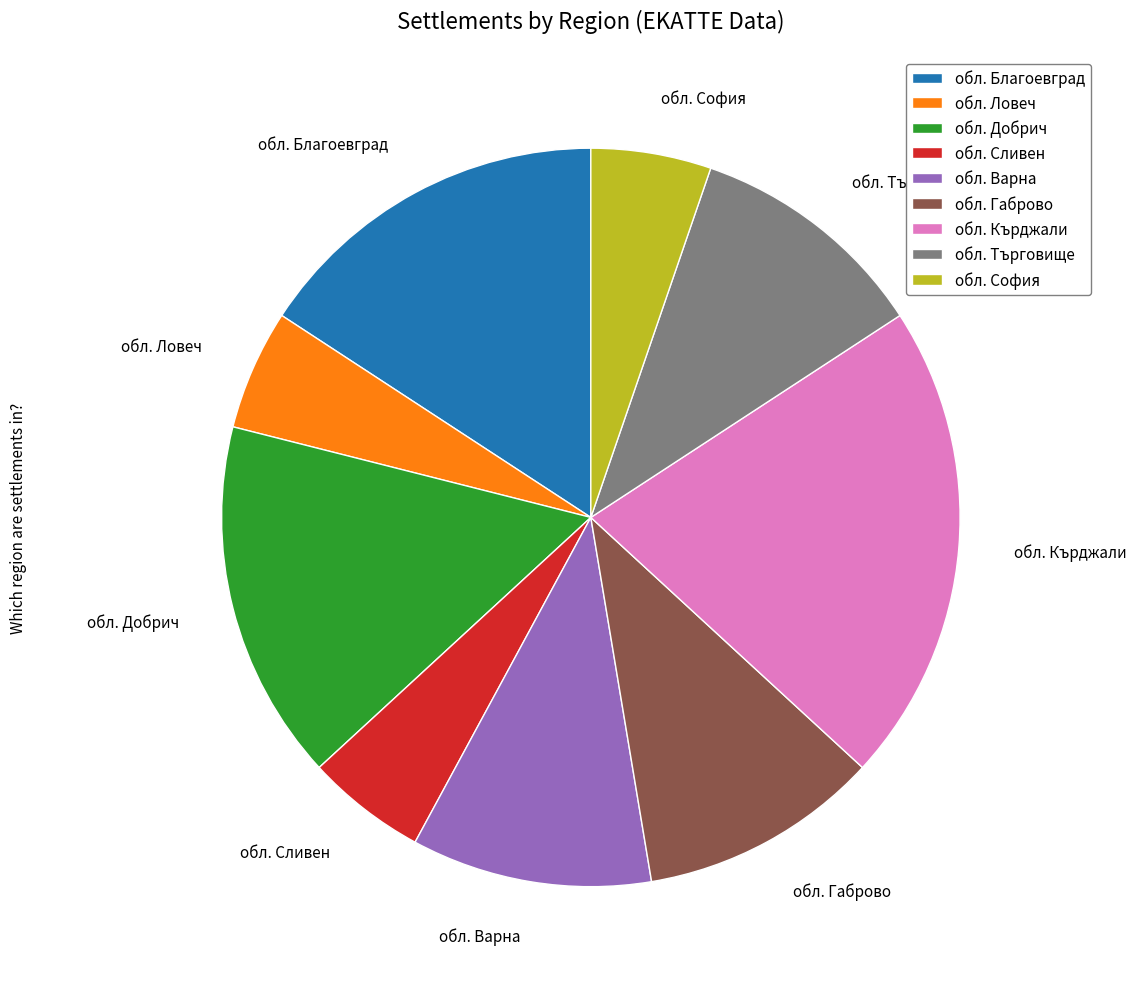

How many slices are in this pie chart?

9